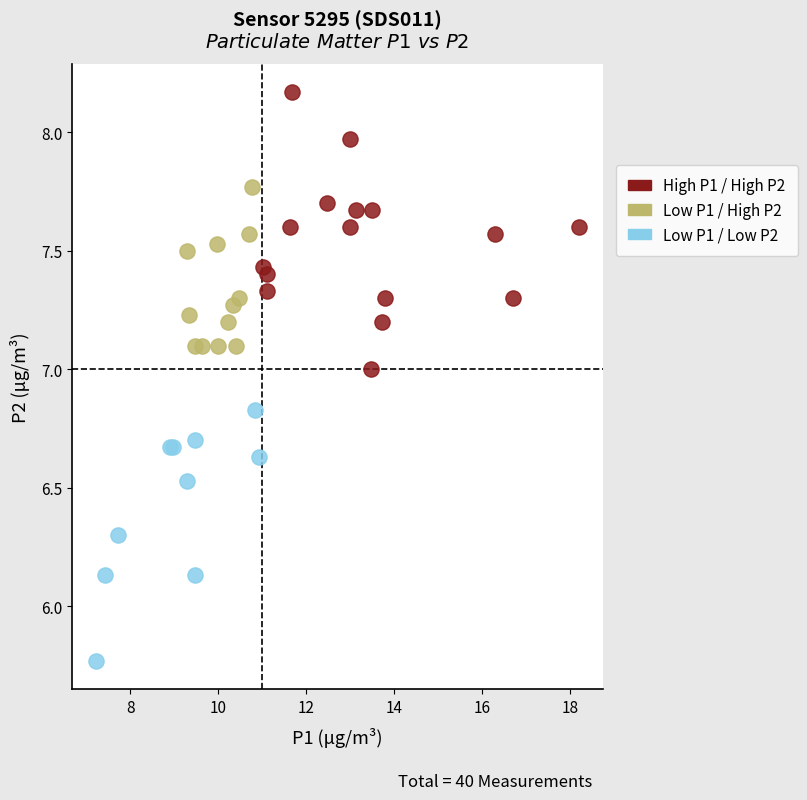

Which series reaches the minimum Y coordinate?

Low P1 / Low P2